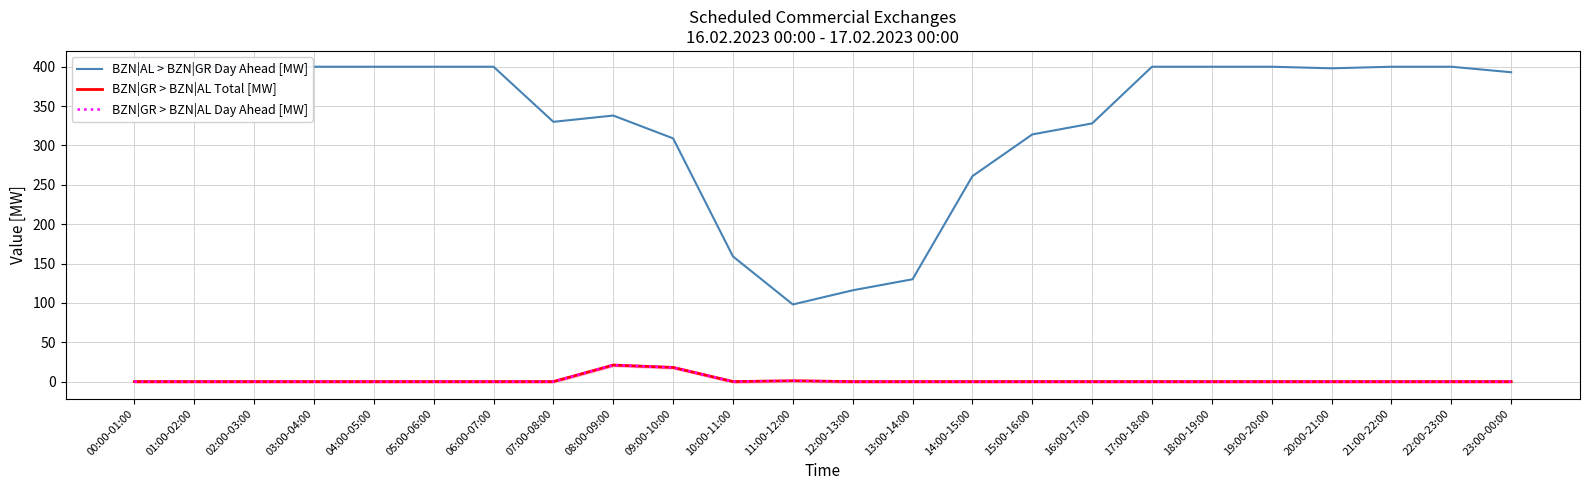

True or false: BZN|AL > BZN|GR Day Ahead [MW] and BZN|GR > BZN|AL Day Ahead [MW] intersect in this chart.

False